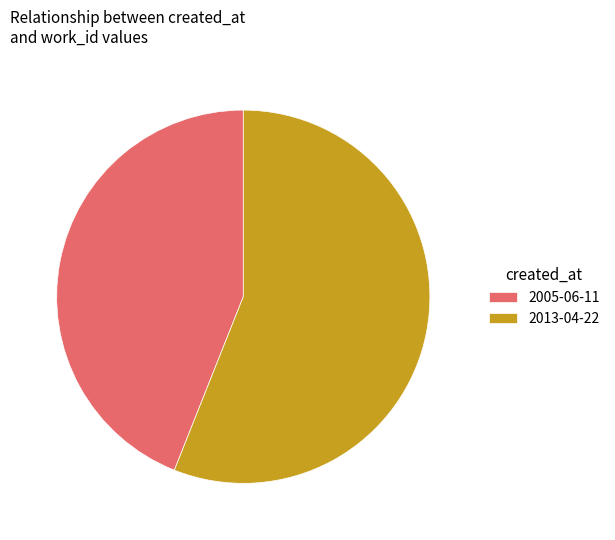

Which slice is the smallest?

2005-06-11